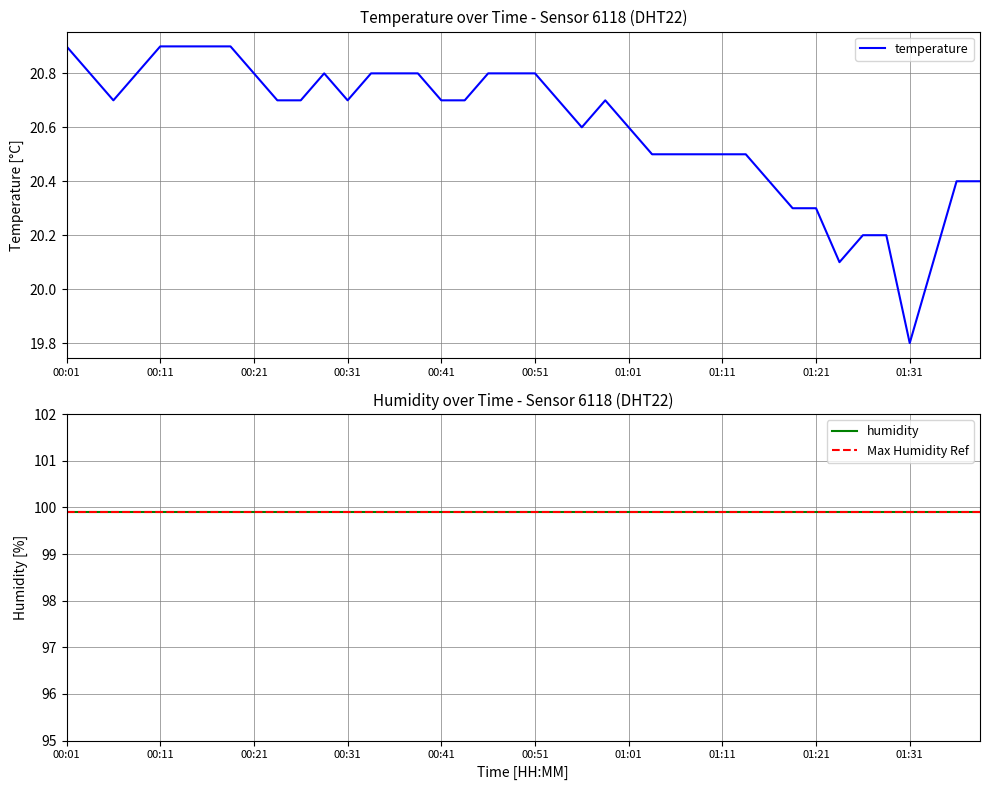

How many values are below 20?

1